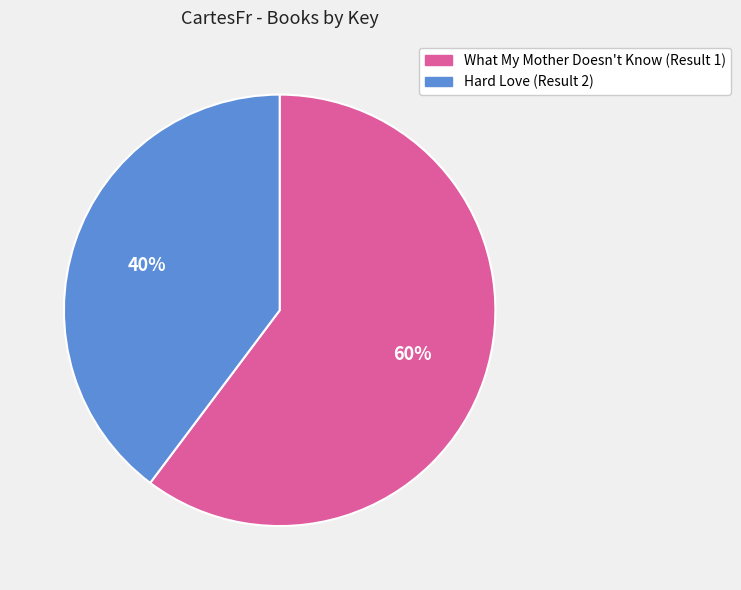

Which slice represents more than half of the pie?

What My Mother Doesn't Know (Result 1)